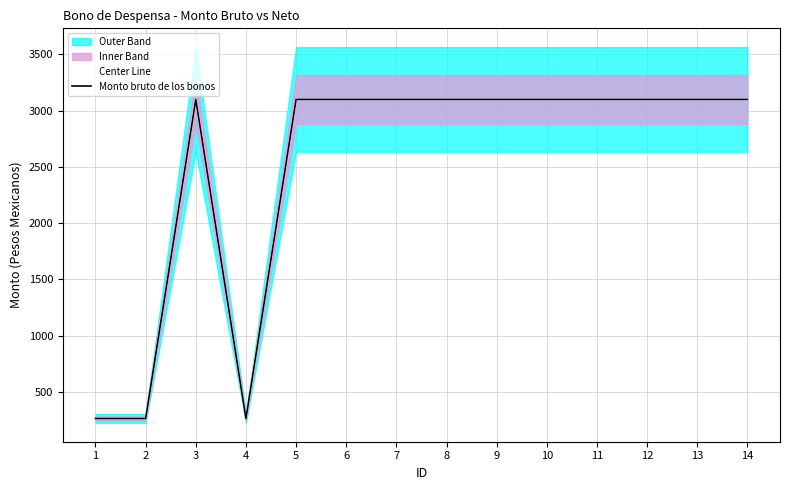

Where is the first local maximum for Monto bruto de los bonos?

3